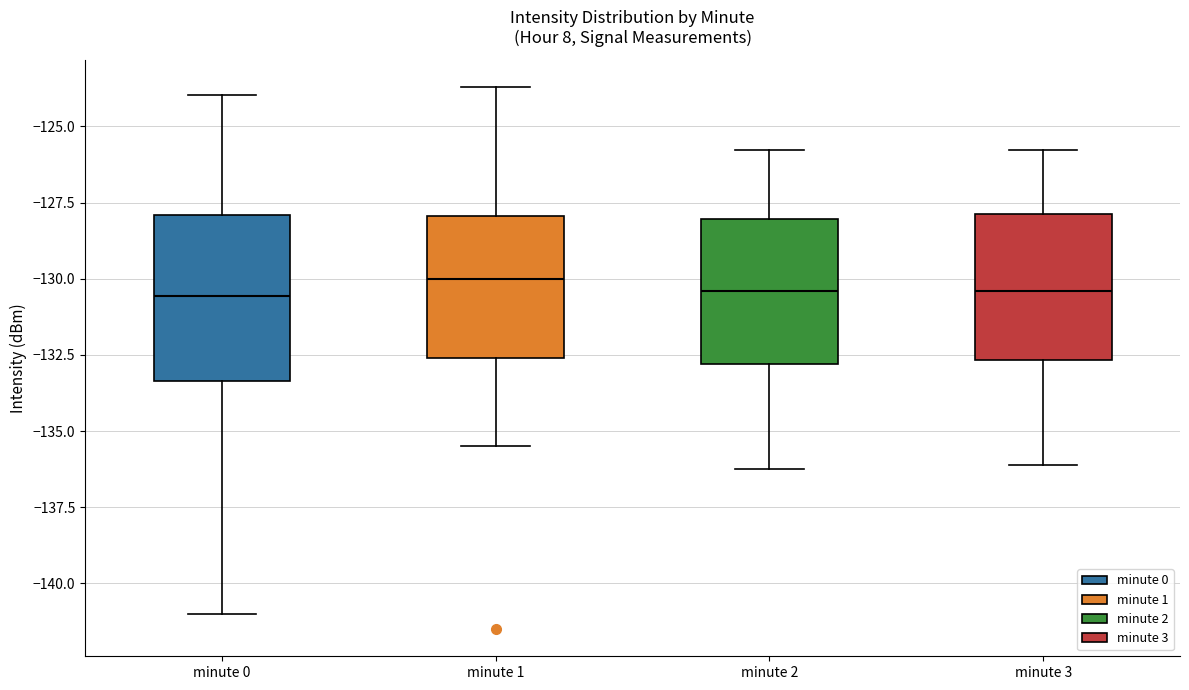

Comparing the boxes themselves (not the whiskers), which one is the tallest?

minute 0